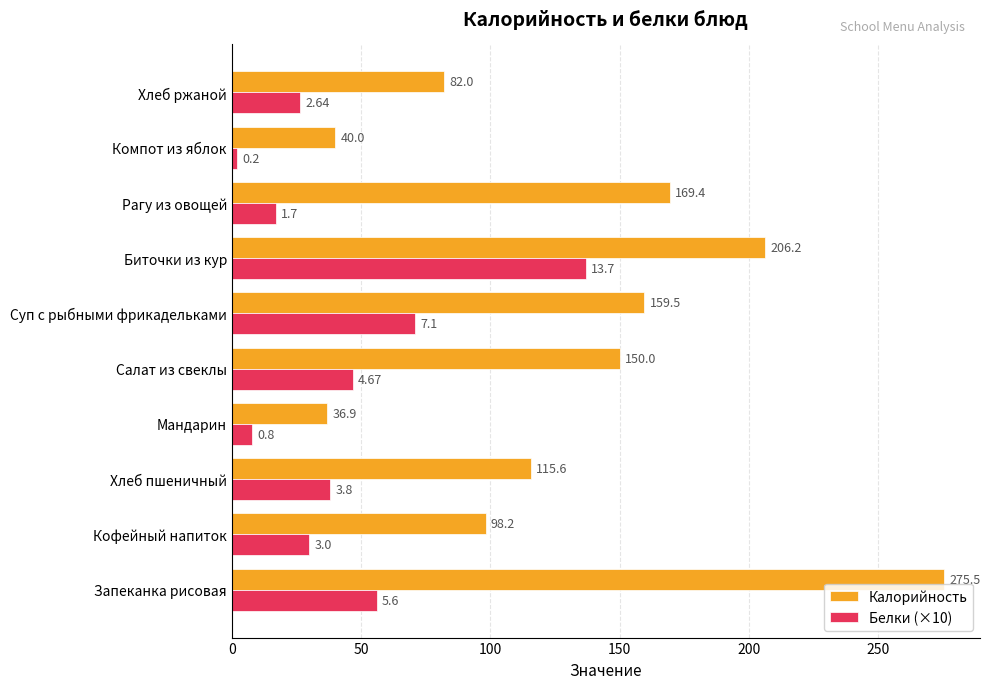

Where is Калорийность nearest to the value 156?

Суп с рыбными фрикадельками